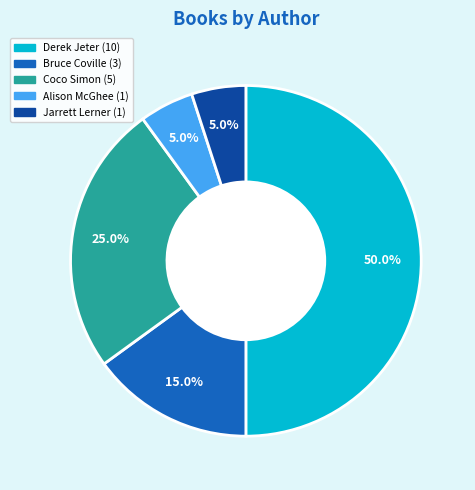

To the nearest percent, what is the difference between the Bruce Coville and Jarrett Lerner slice percentages?

10%